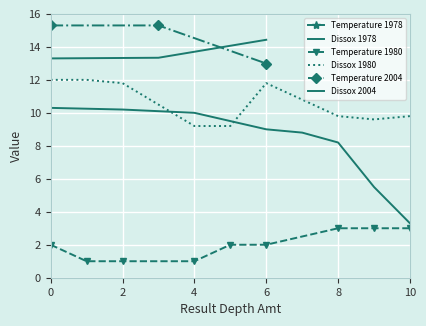

The Dissox series shows 9.6 at 9. True or false?

True